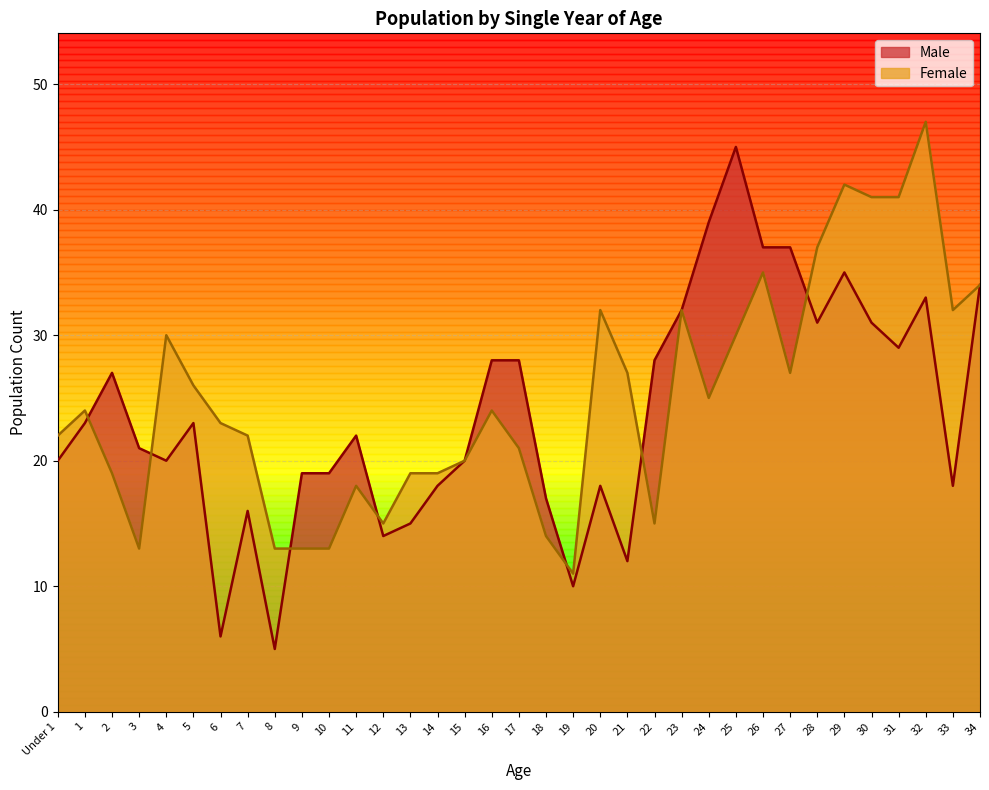

Reading left to right, transcribe all the data shown in this chart.

Male: Under 1=20	1=23	2=27	3=21	4=20	5=23	6=6	7=16	8=5	9=19	10=19	11=22	12=14	13=15	14=18	15=20	16=28	17=28	18=17	19=10	20=18	21=12	22=28	23=32	24=39	25=45	26=37	27=37	28=31	29=35	30=31	31=29	32=33	33=18	34=34
Female: Under 1=22	1=24	2=19	3=13	4=30	5=26	6=23	7=22	8=13	9=13	10=13	11=18	12=15	13=19	14=19	15=20	16=24	17=21	18=14	19=11	20=32	21=27	22=15	23=32	24=25	25=30	26=35	27=27	28=37	29=42	30=41	31=41	32=47	33=32	34=34